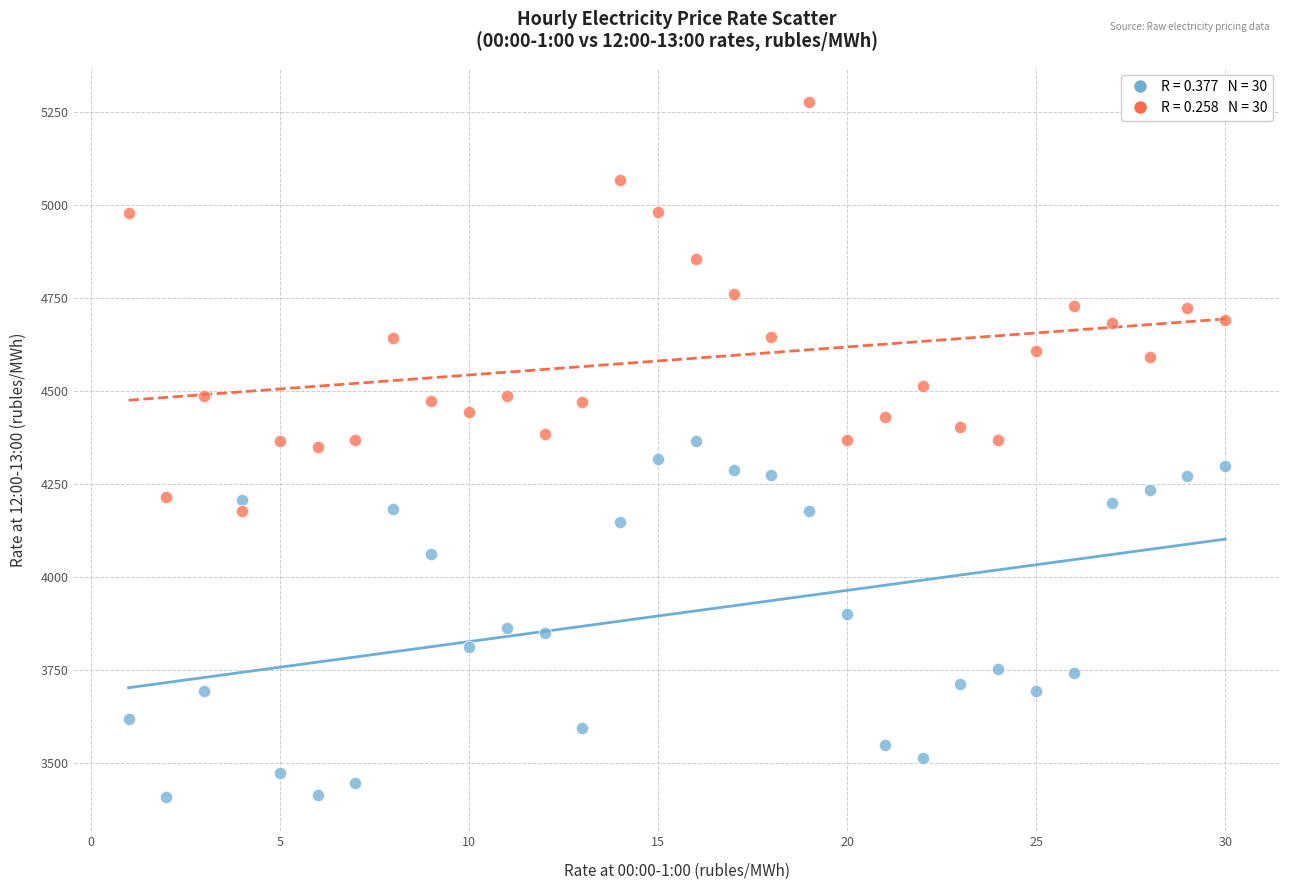

Across all data points, what is the range of Y values (max minus min)?

1866.1